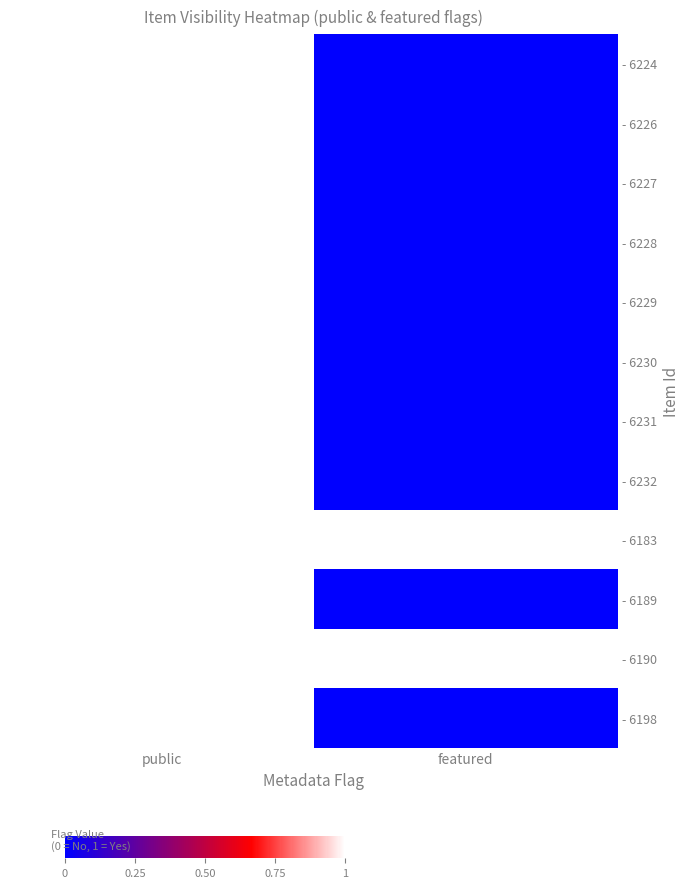

Reading left to right, what are all the values shown in this chart?

- 6224: public=1	featured=0
- 6226: public=1	featured=0
- 6227: public=1	featured=0
- 6228: public=1	featured=0
- 6229: public=1	featured=0
- 6230: public=1	featured=0
- 6231: public=1	featured=0
- 6232: public=1	featured=0
- 6183: public=1	featured=1
- 6189: public=1	featured=0
- 6190: public=1	featured=1
- 6198: public=1	featured=0